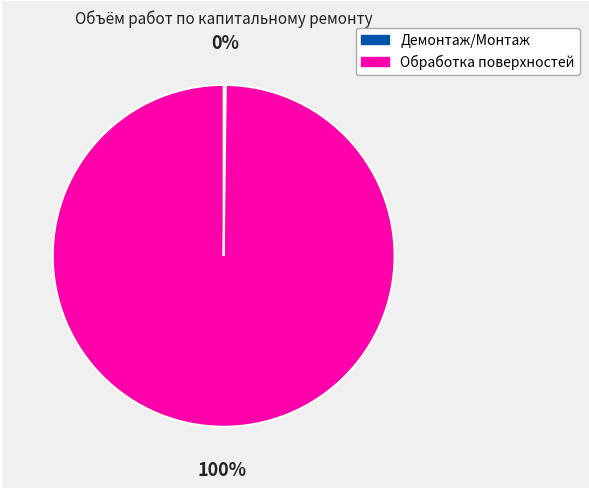

Does any single category account for the majority?

Yes